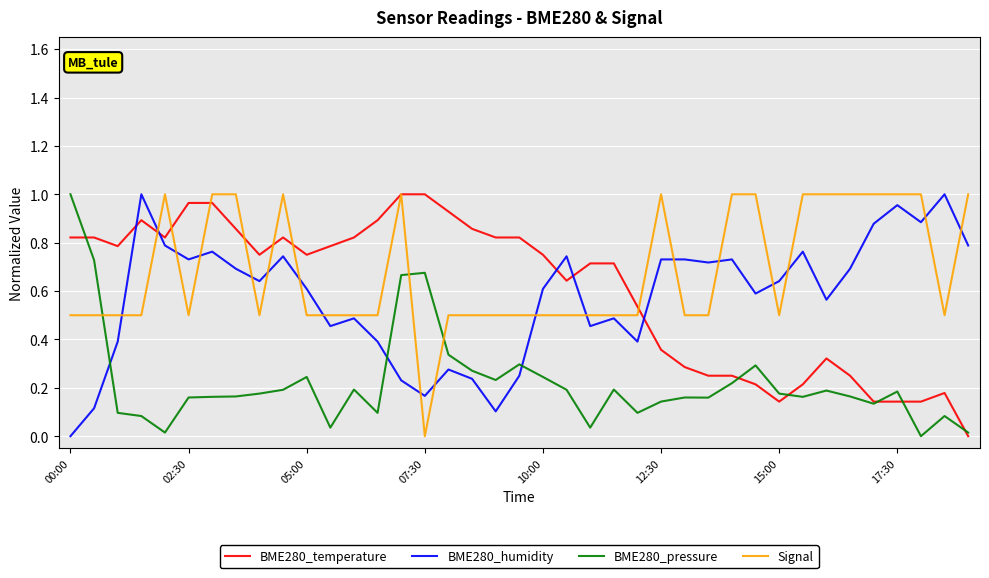

How many intersections are there between BME280_temperature and BME280_humidity?

5